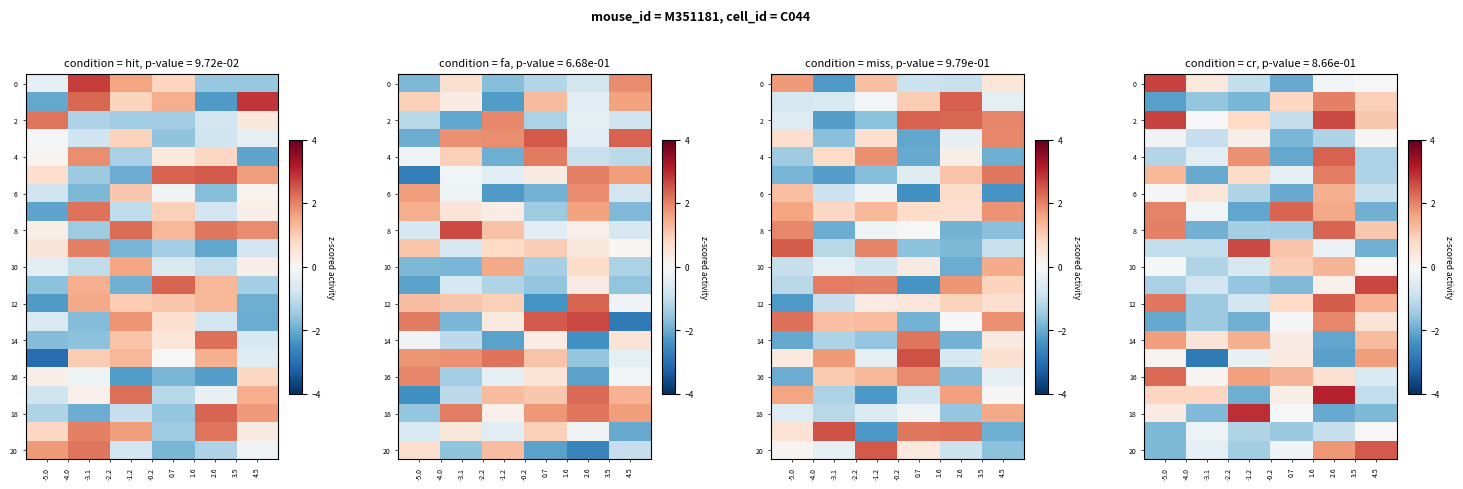

Which series has the largest total across all categories?

2